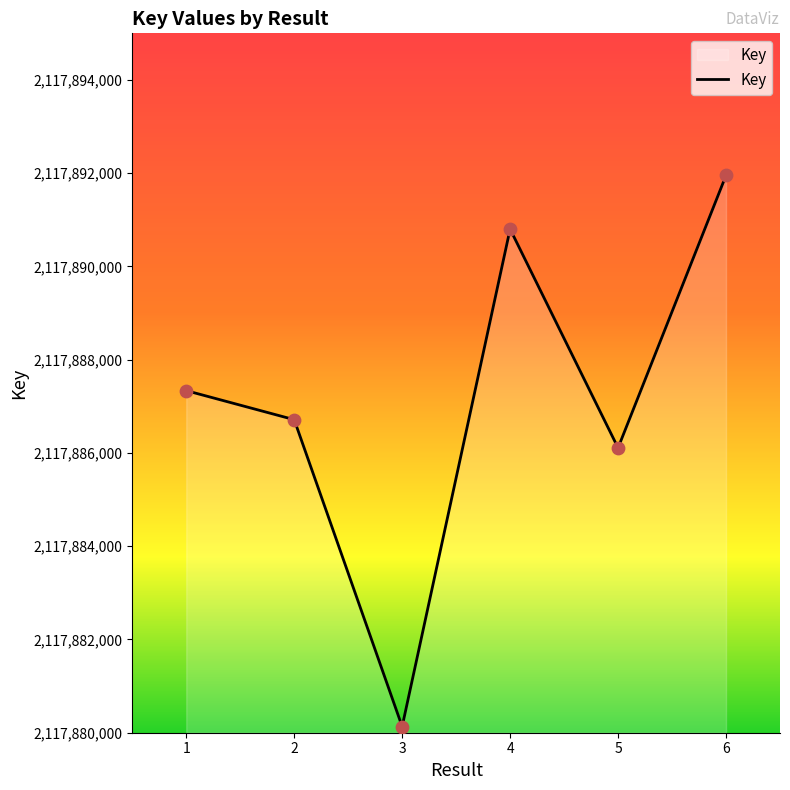

Between 2 and 1, which is larger?

1